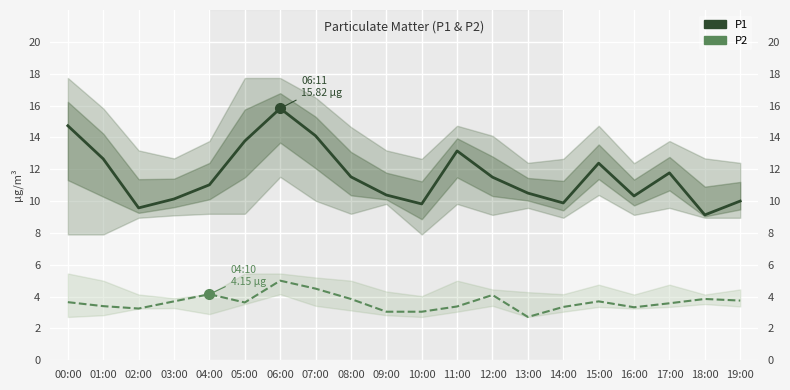

The value of P1 at 19:00 is 10.0. True or false?

True